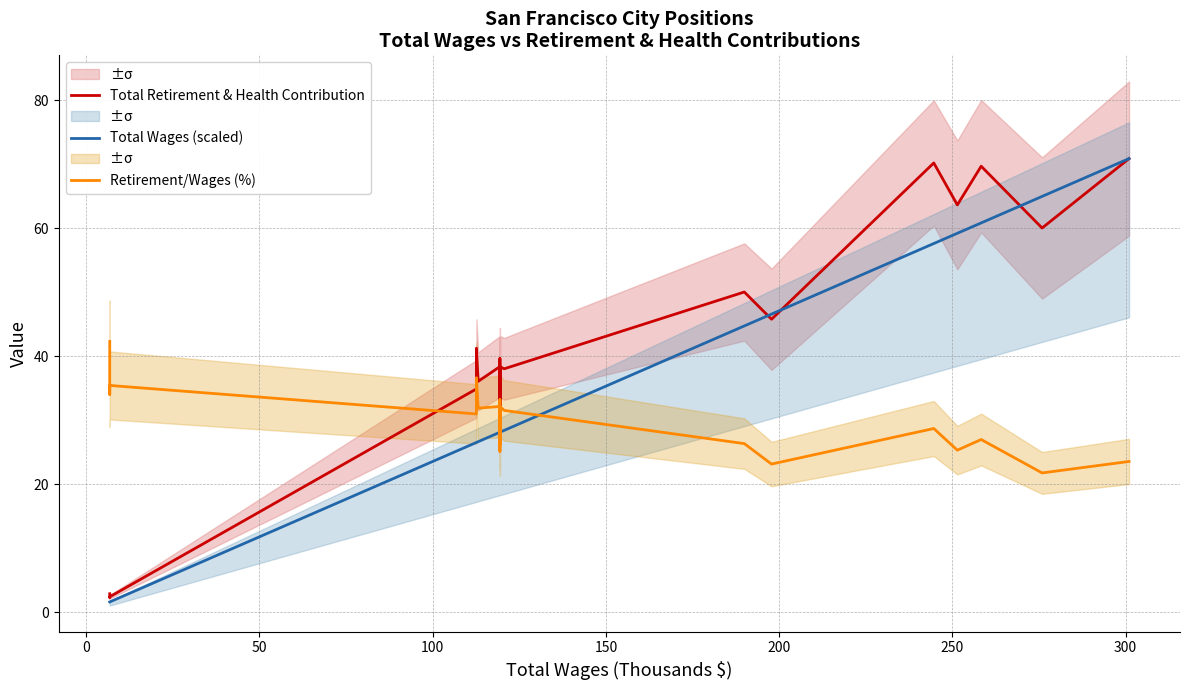

Reading left to right, what are all the values shown in this chart?

Total Retirement & Health Contribution: 2.9	2.3	2.4	34.9	41.2	36.1	38.4	30.0	38.4	38.4	39.6	31.3	38.4	38.0	50.0	45.8	70.2	63.6	69.7	60.0	70.9
Total Wages (scaled): 1.6	1.6	1.6	26.5	26.5	26.6	28.1	28.1	28.1	28.1	28.1	28.1	28.1	28.4	44.7	46.6	57.6	59.2	60.8	64.9	70.9
Retirement/Wages (%): 42.3	34.0	35.4	31.0	36.6	31.9	32.1	25.1	32.1	32.1	33.2	26.2	32.1	31.5	26.3	23.1	28.7	25.3	27.0	21.8	23.5